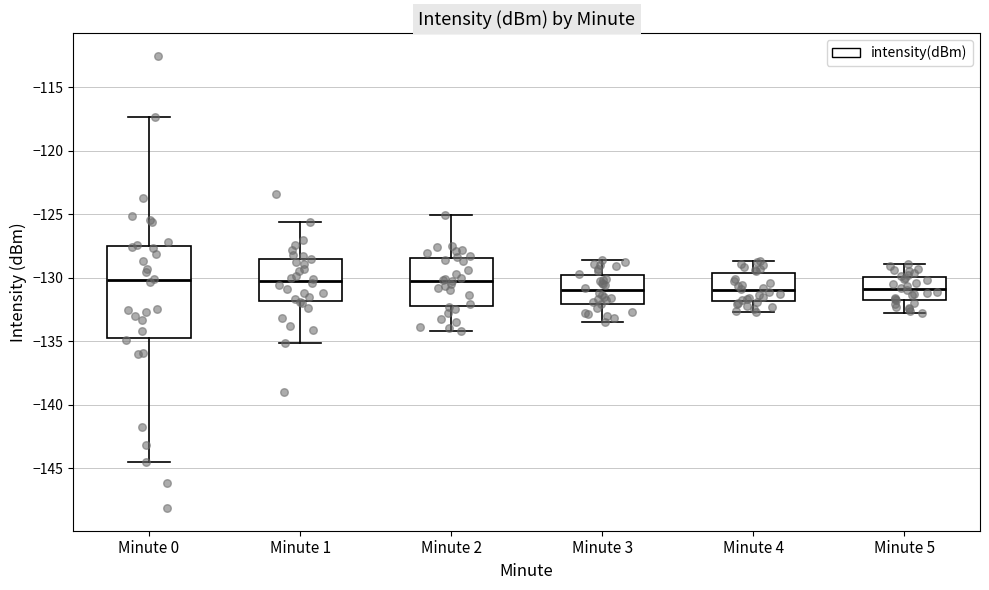

Reading left to right, read every box against the y-axis: the position of its median line, the range the box covers, and the ends of its whiskers. The values are not printed on the chart, so give them approximately, as read against the axis.

Minute 0: median -130.0, box -135.0 to -127.5, whiskers -144.5 to -117.5
Minute 1: median -130.0, box -132.0 to -128.5, whiskers -135.0 to -125.5
Minute 2: median -130.0, box -132.0 to -128.5, whiskers -134.0 to -125.0
Minute 3: median -131.0, box -132.0 to -130.0, whiskers -133.5 to -128.5
Minute 4: median -131.0, box -132.0 to -129.5, whiskers -132.5 to -128.5
Minute 5: median -131.0, box -132.0 to -130.0, whiskers -133.0 to -129.0